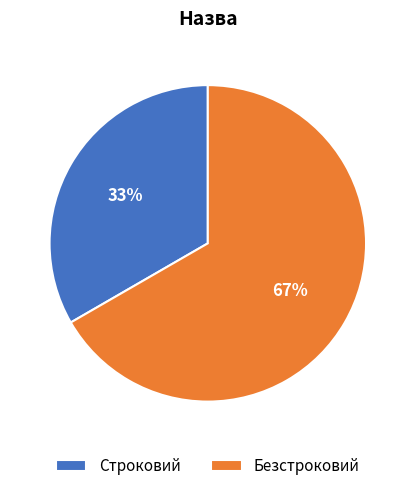

Between Строковий and Безстроковий, which is larger?

Безстроковий